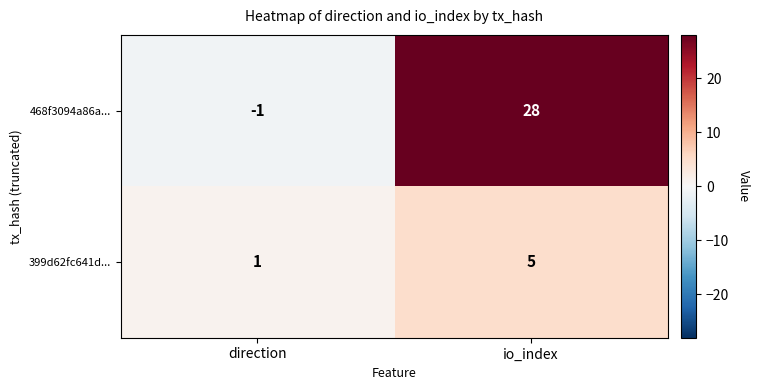

What is the average value of the 399d62fc641d... series?

3